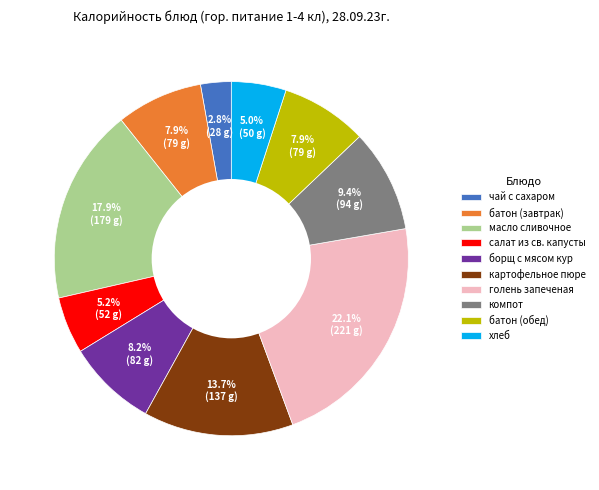

How many segments does this pie chart have?

10